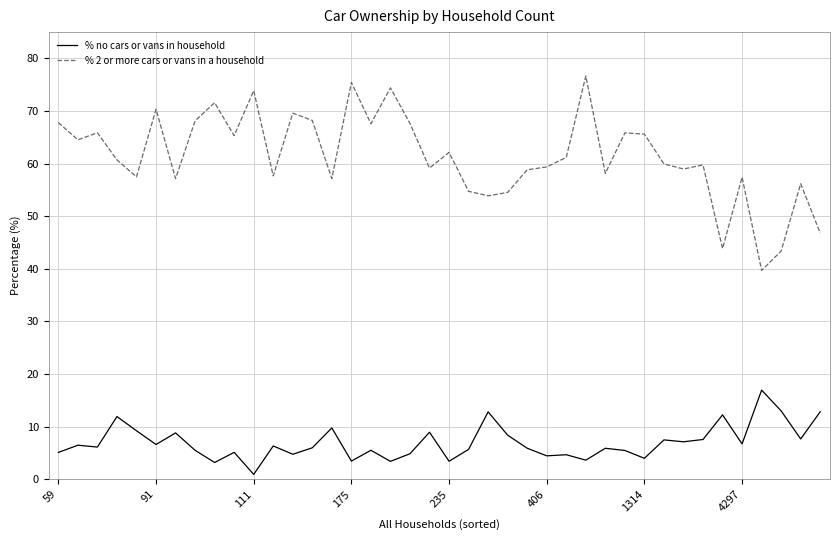

True or false: % no cars or vans in household and % 2 or more cars or vans in a household cross at least once.

False